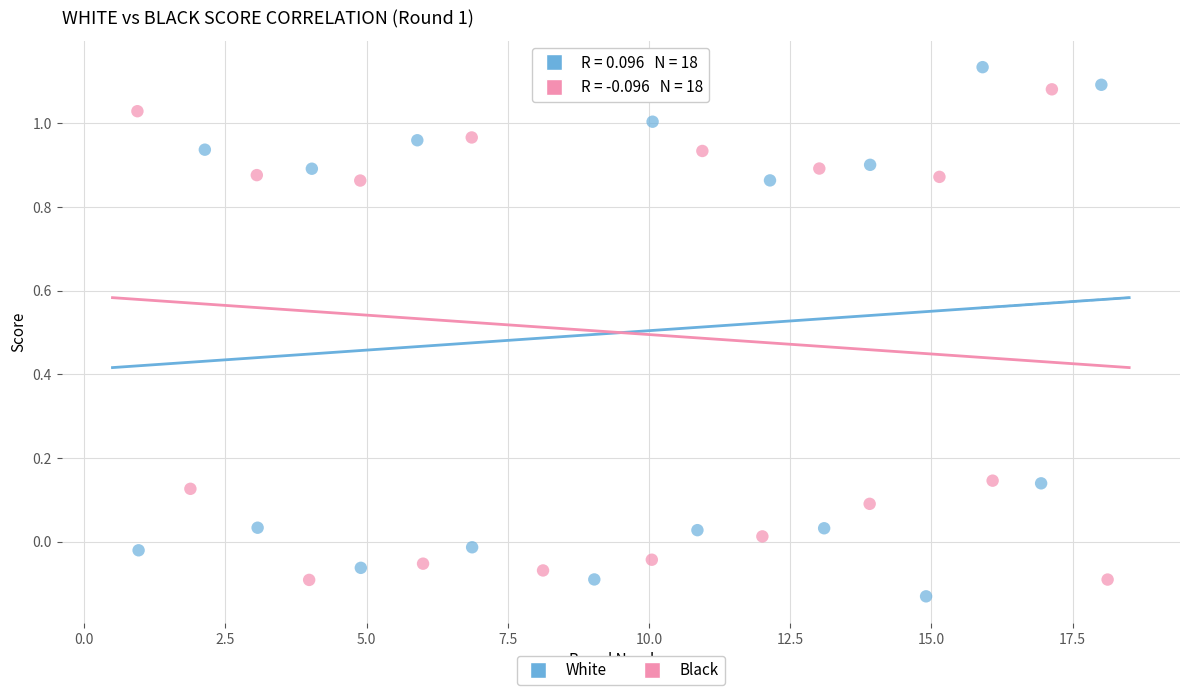

What are all the series names shown in the legend?

White, Black